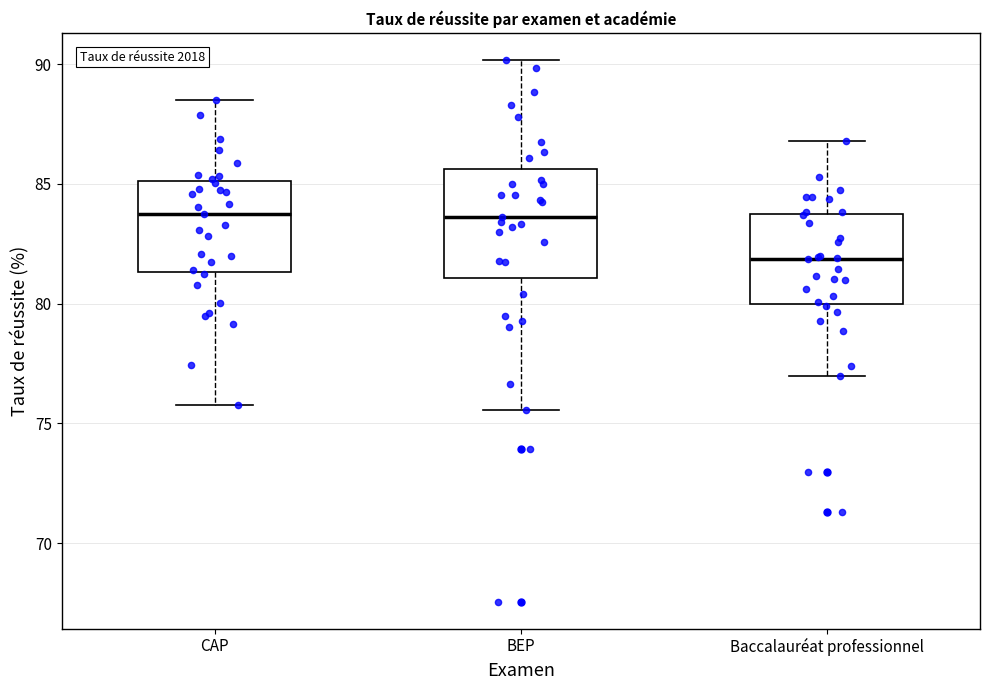

Comparing the boxes themselves (not the whiskers), which one is the tallest?

BEP